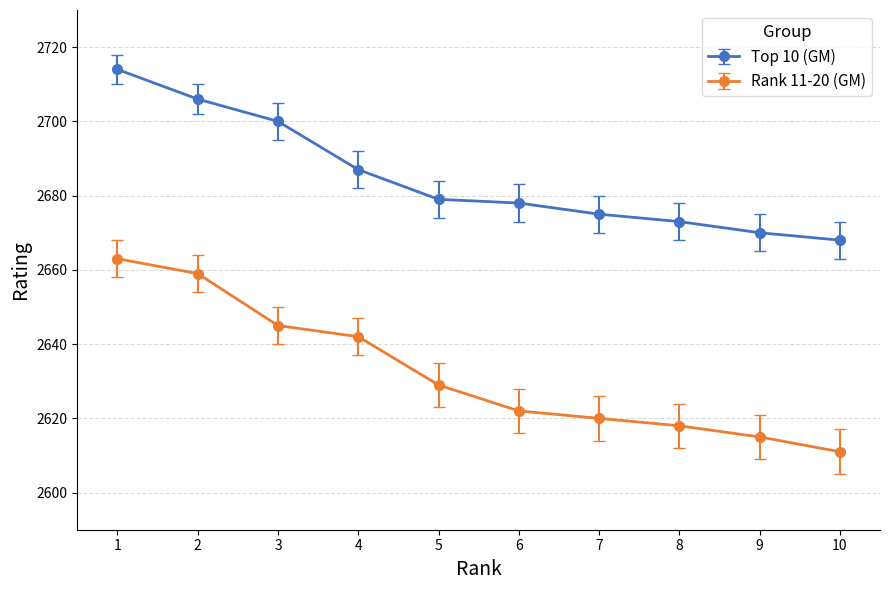

Is the value of Rank 11-20 (GM) at 10 greater than the value of Top 10 (GM) at 8?

No